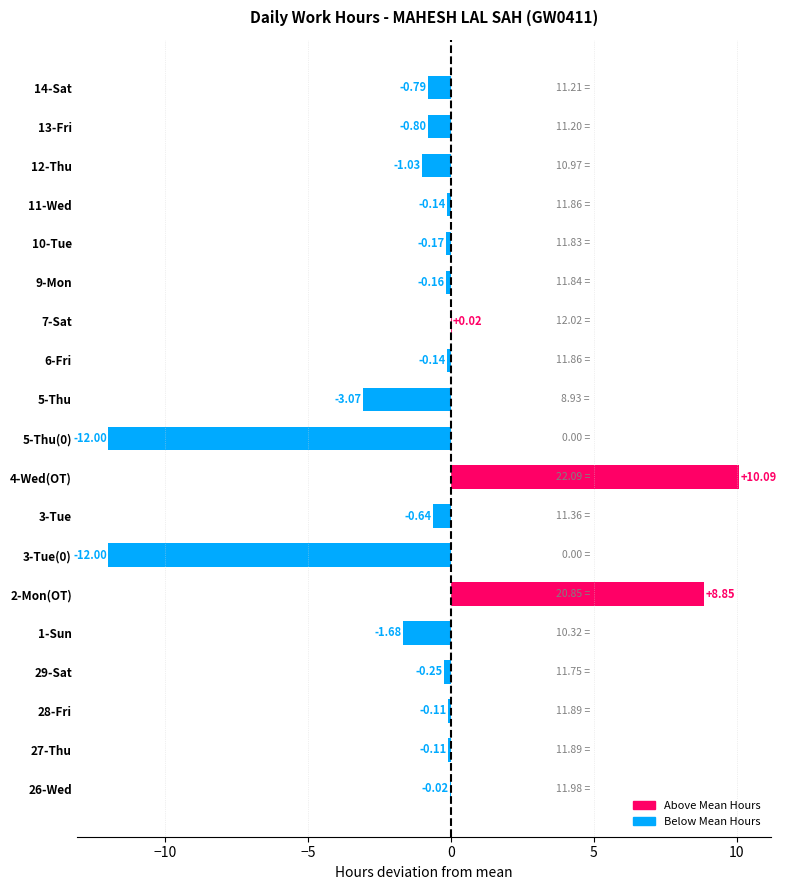

What is the change in value from 27-Thu to 3-Tue(0)?

-11.9